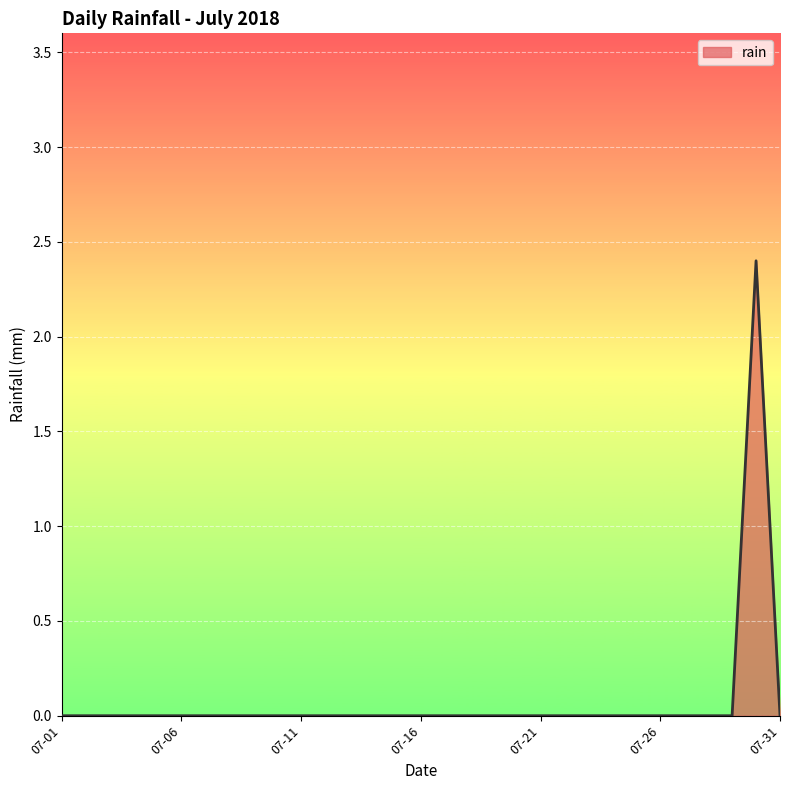

What is the difference between the maximum and minimum values?

2.4